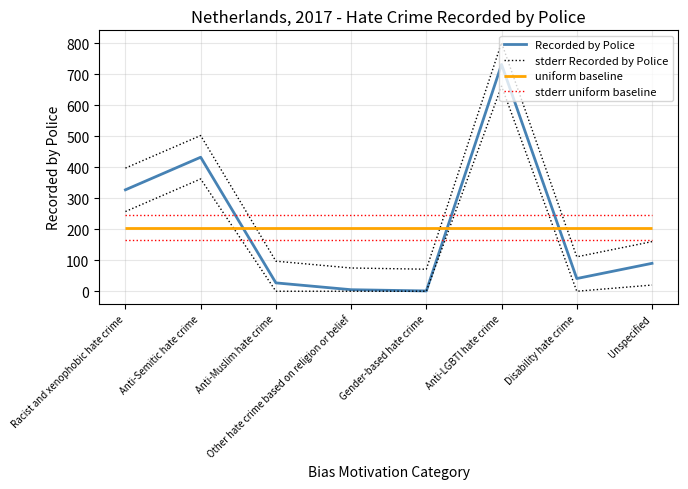

What position from the right is Anti-Muslim hate crime?

6